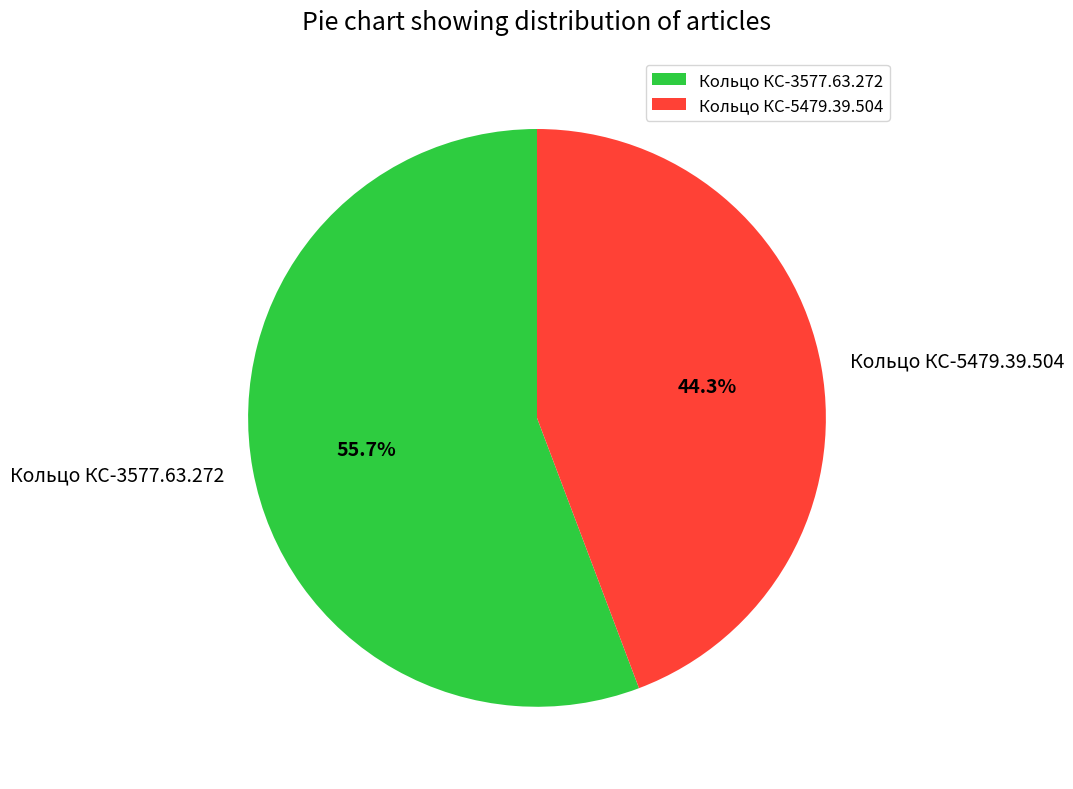

Does Кольцо КС-5479.39.504 represent more than half of the total?

No